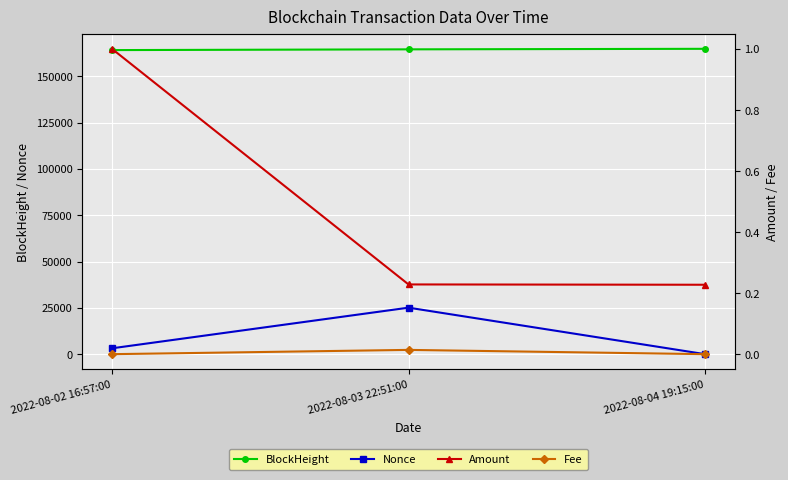

How many lines are shown in the chart?

4